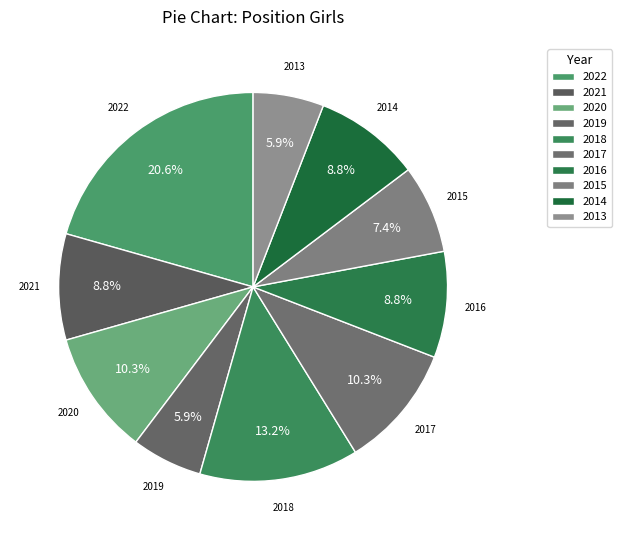

Count the number of slices in the pie.

10